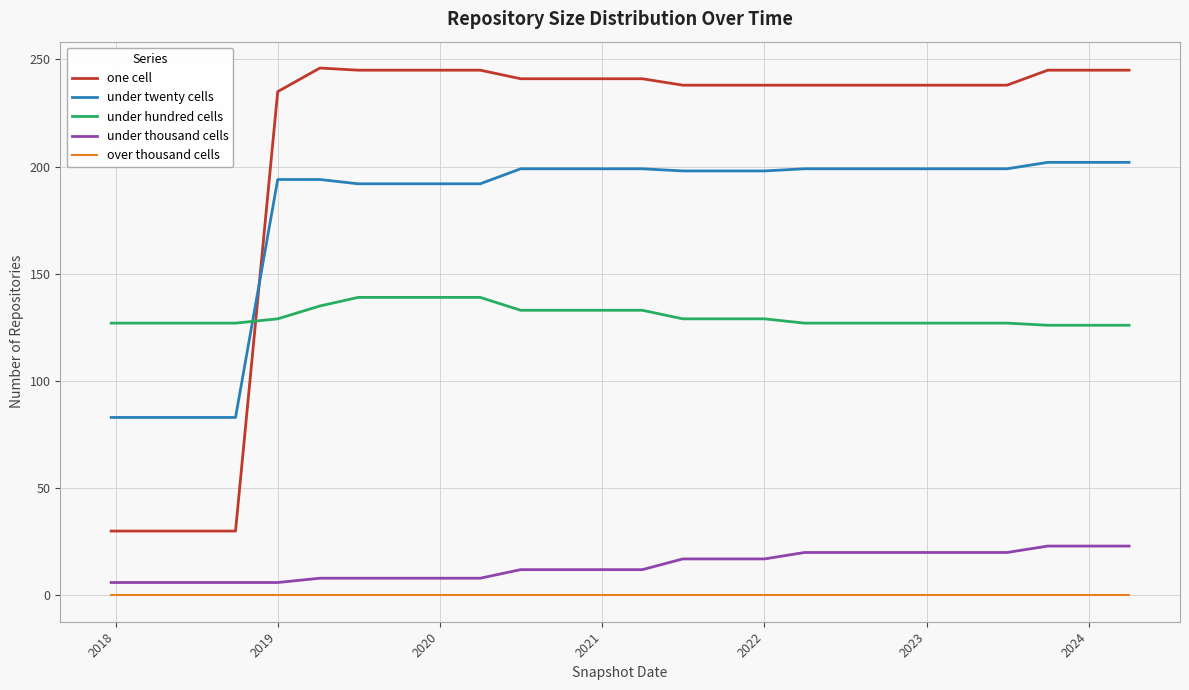

Which series has the largest range (max minus min)?

one cell